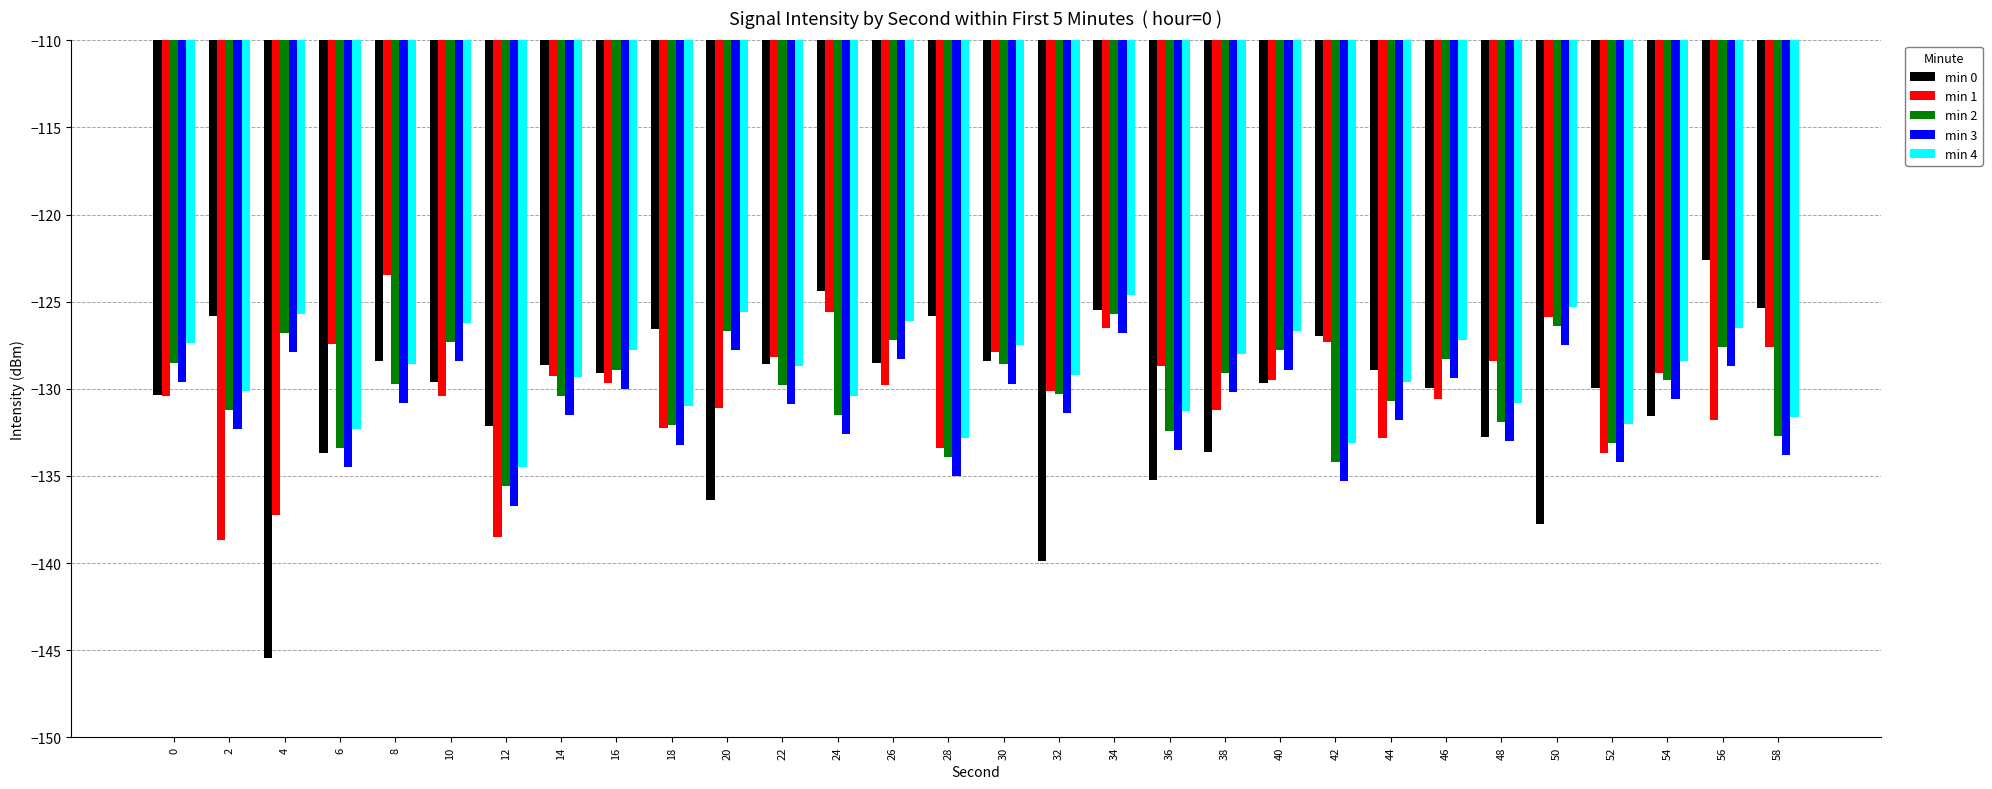

The min 1 series shows -131.2 at 38. True or false?

True